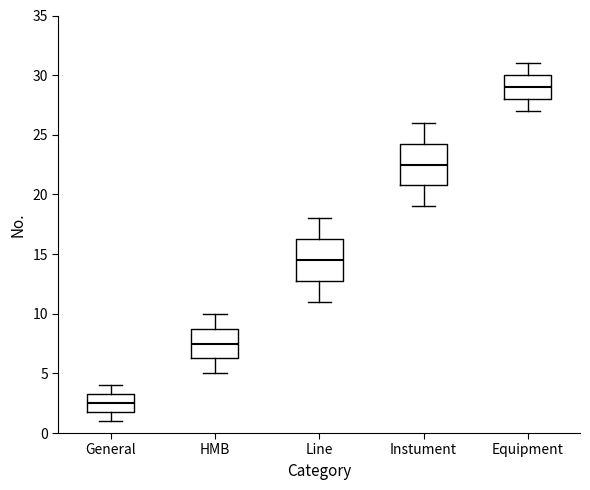

Which box has the lowest median line?

General